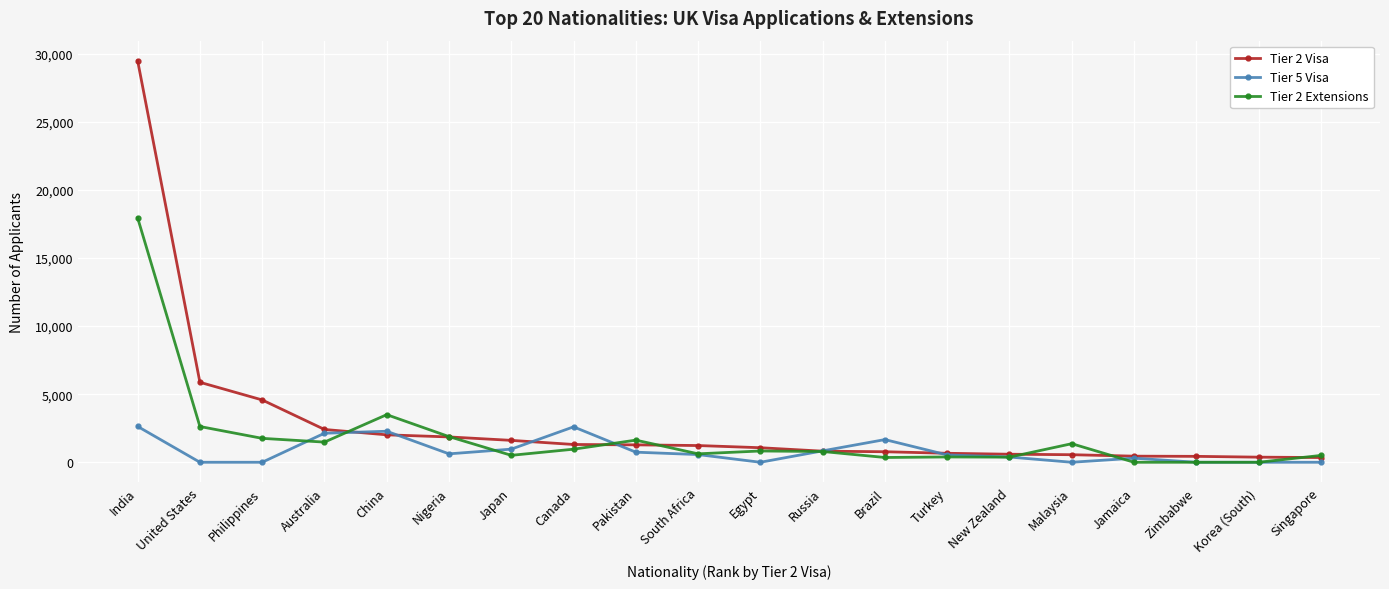

Which series has the largest total across all categories?

Tier 2 Visa